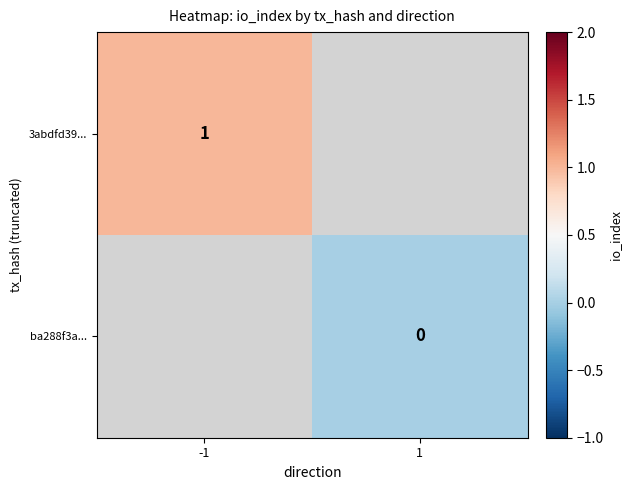

Is it true that 3abdfd39... equals 2 at -1?

False